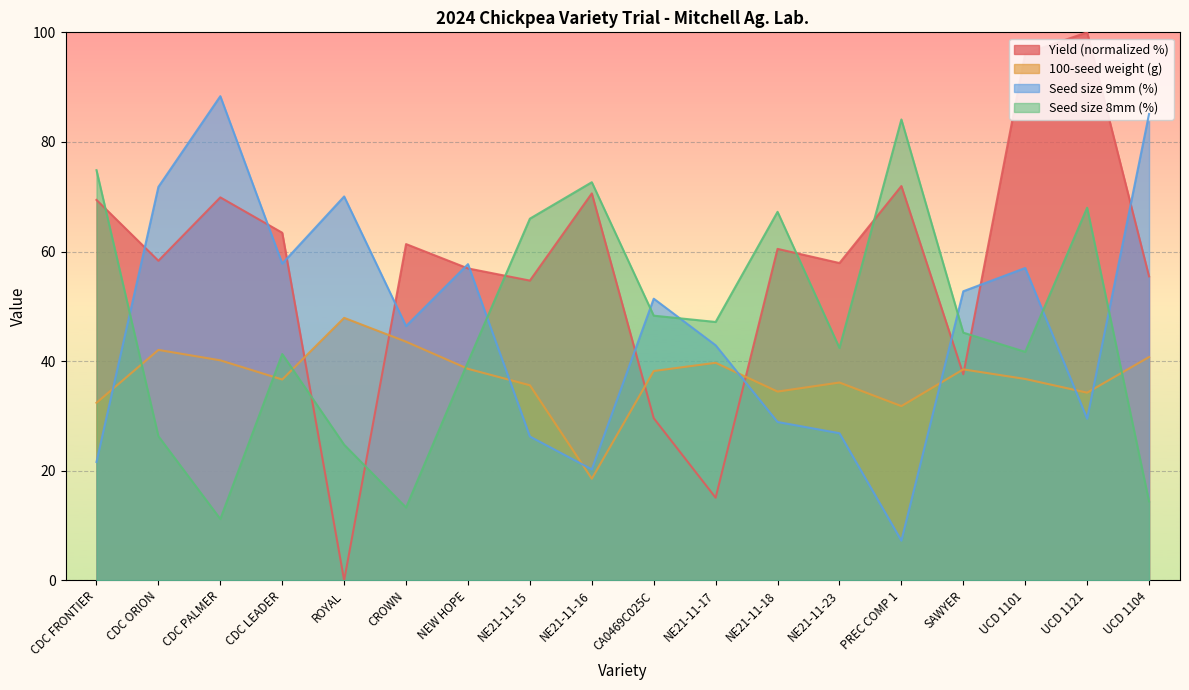

How many lines are shown in the chart?

4